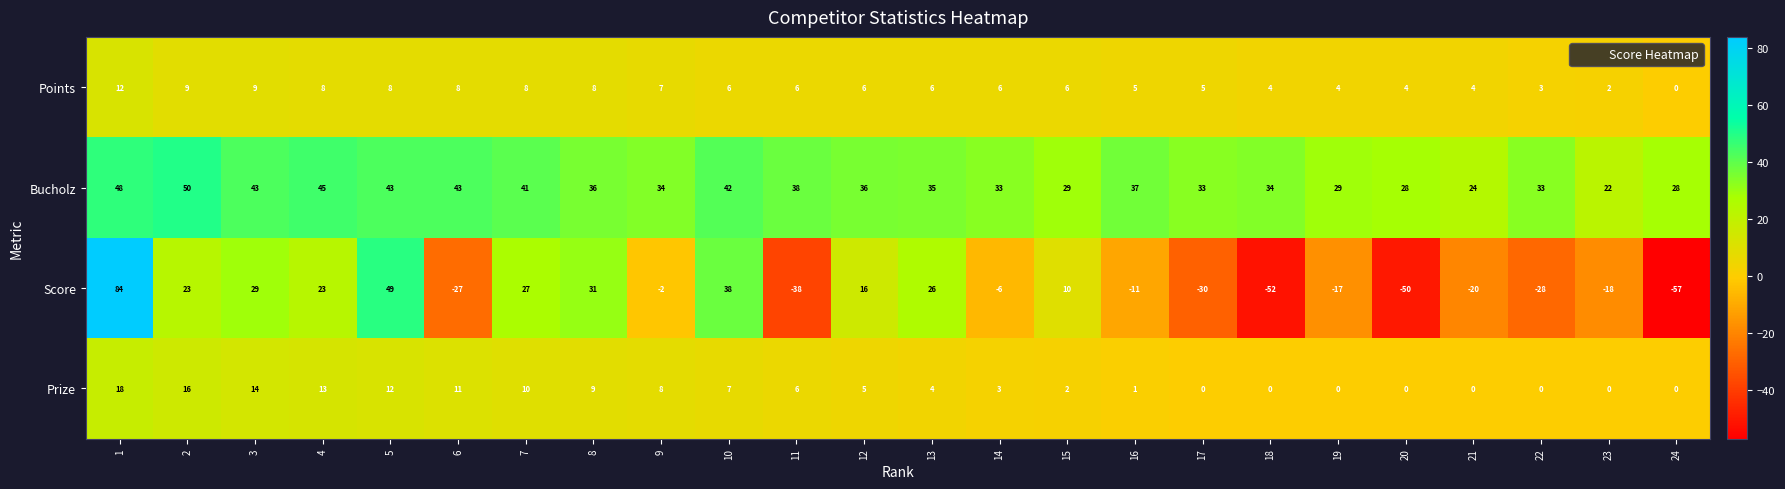

What is the difference between the Prize values at 24 and 11?

6